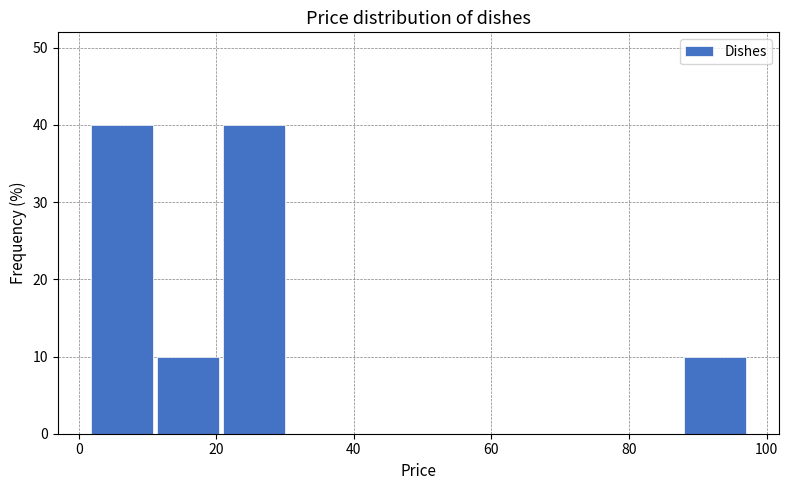

What is the height of the bar covering 20 to 30 on the x-axis? Neither the bar edges nor the heights are printed on the chart, so give them approximately, as read against the axes.

40